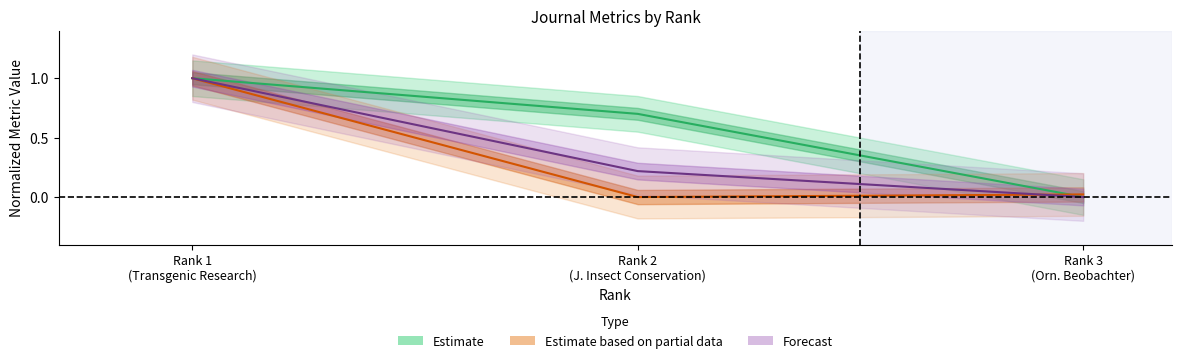

What is the sum of all H index values?

1.7